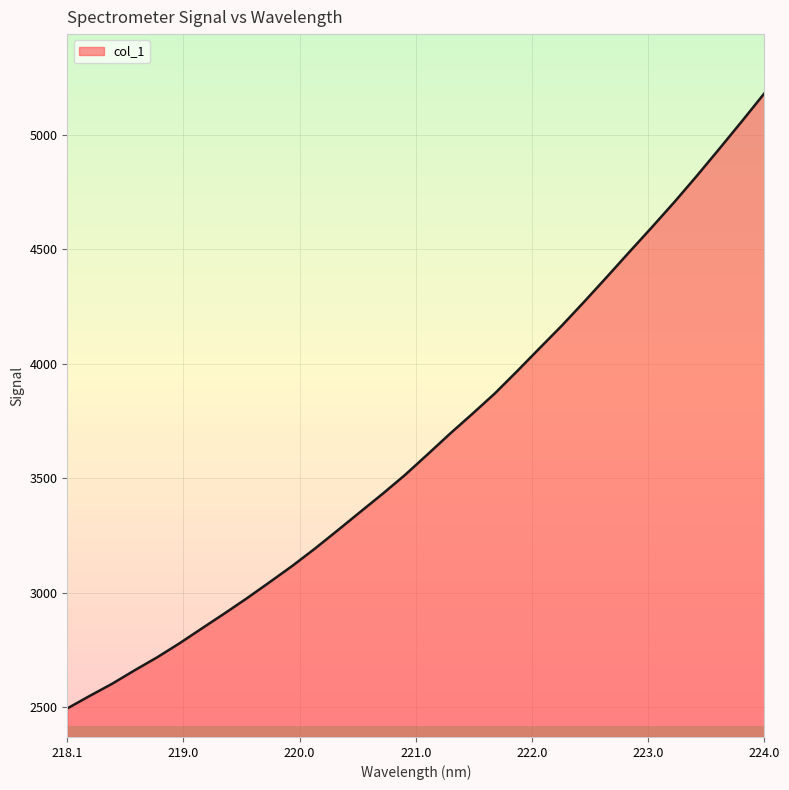

Does the chart have visible grid lines?

Yes